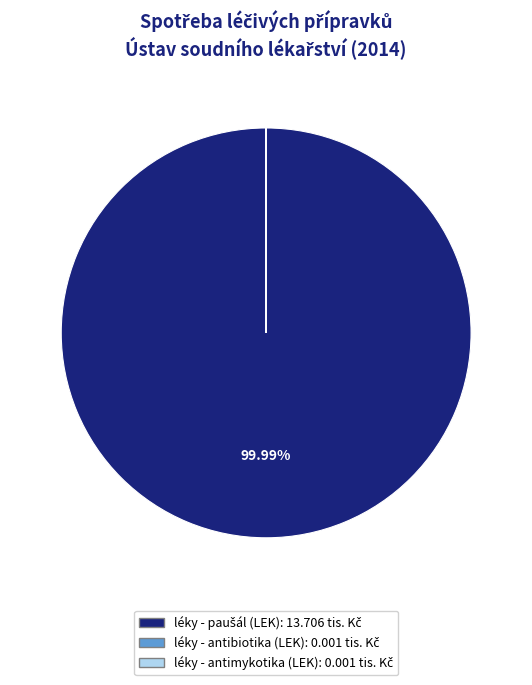

Is there a majority slice in this chart?

Yes